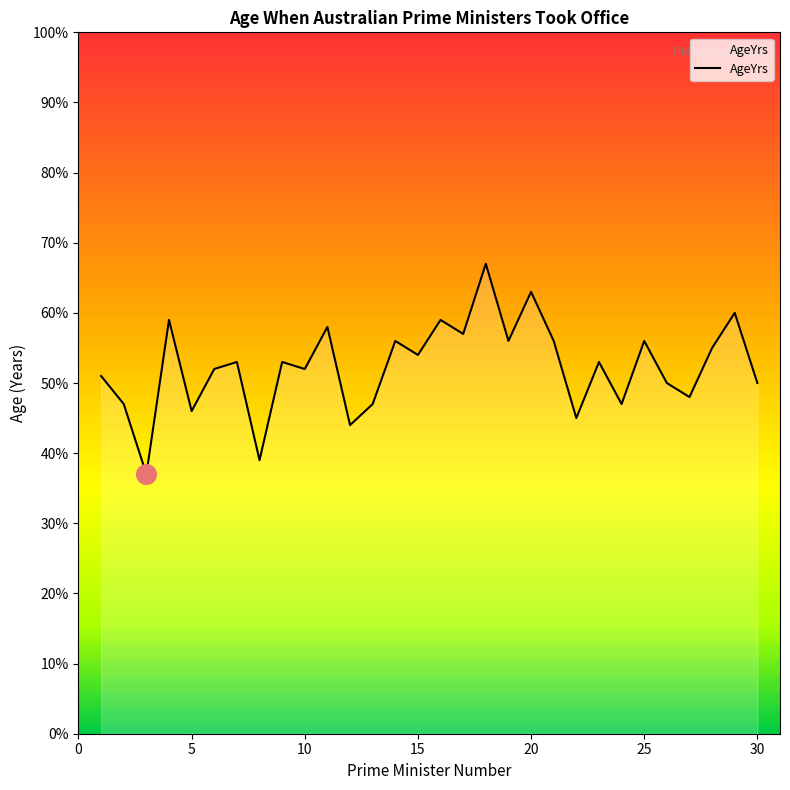

What is the maximum value shown in the chart?

67